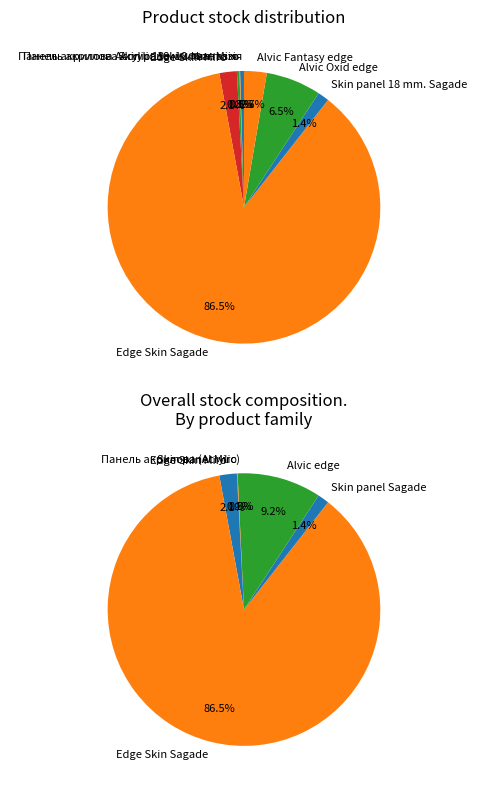

What is the change in value from Edge Skin Miro to Alvic Fantasy edge?

+89